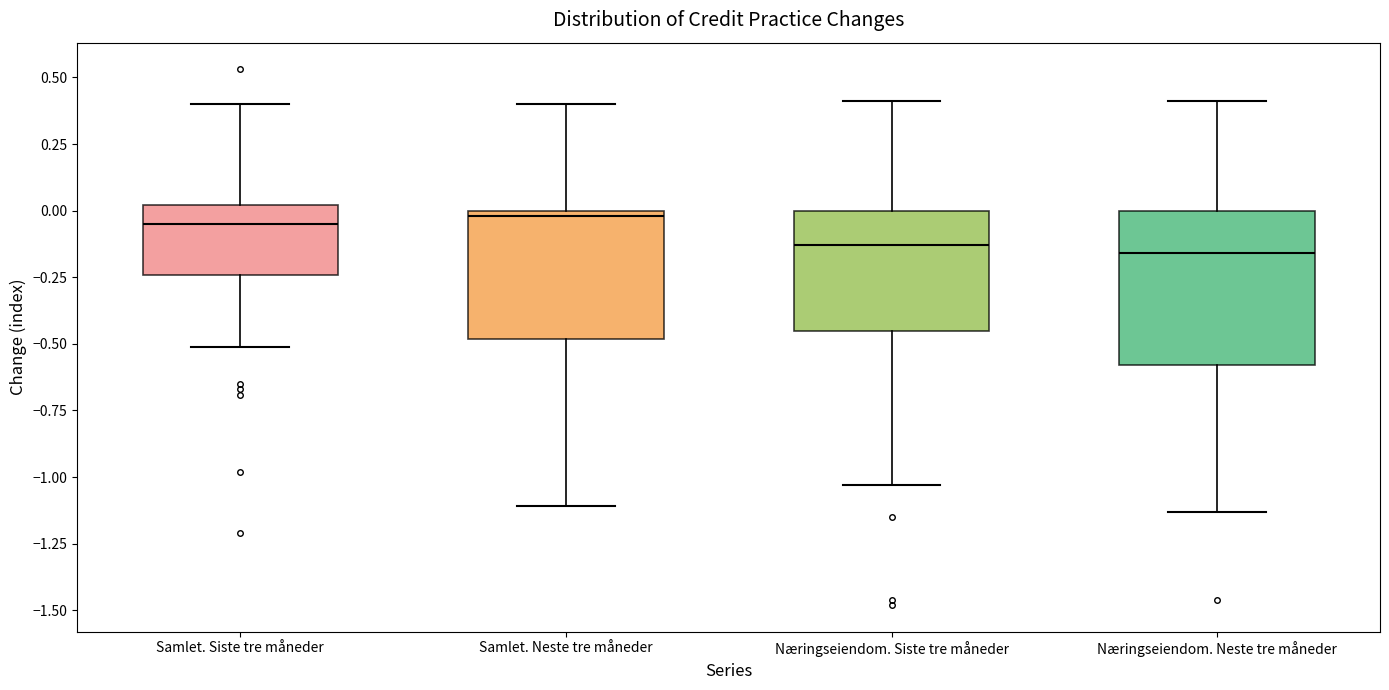

Where does the median line of the box for Næringseiendom. Neste tre måneder sit on the y-axis? The values are not printed on the chart, so give them approximately, as read against the axis.

-0.15